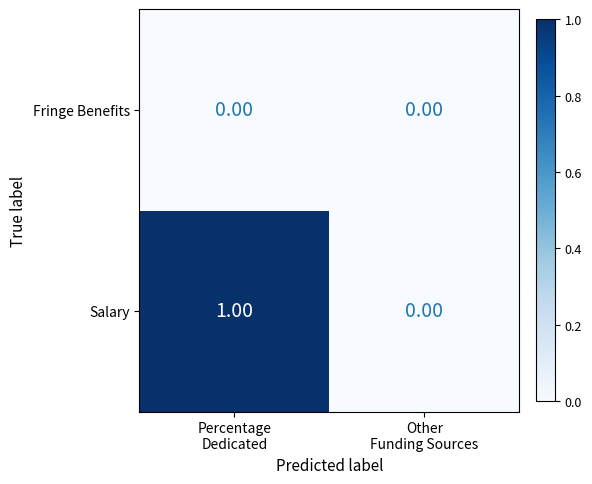

Which series has the largest total across all categories?

Salary